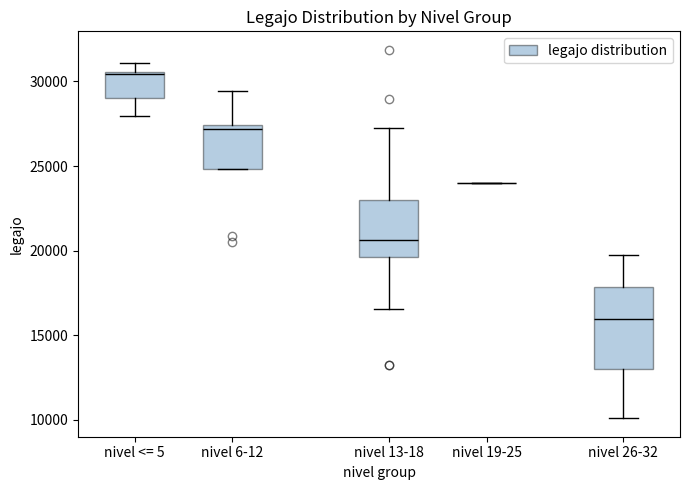

Reading left to right, transcribe this box plot: for each box, give where its median line is, the range the box spans, and where its two whiskers end, as read against the y-axis. The values are not printed on the chart, so give them approximately, as read against the axis.

nivel <= 5: median 30500, box 29000 to 30500, whiskers 28000 to 31000
nivel 6-12: median 27000, box 25000 to 27500, whiskers 25000 to 29500
nivel 13-18: median 20500, box 19500 to 23000, whiskers 16500 to 27000
nivel 19-25: box collapsed to a line at 24000, whiskers 24000 to 24000
nivel 26-32: median 16000, box 13000 to 18000, whiskers 10000 to 19500